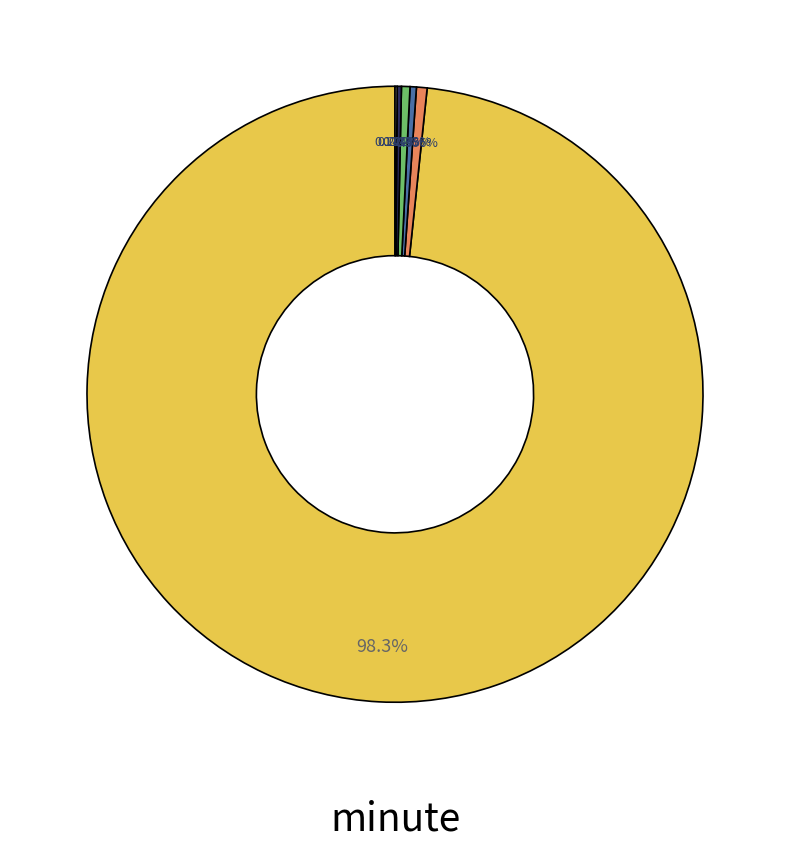

To the nearest percent, what is the difference between the largest and smallest slice percentages?

98%